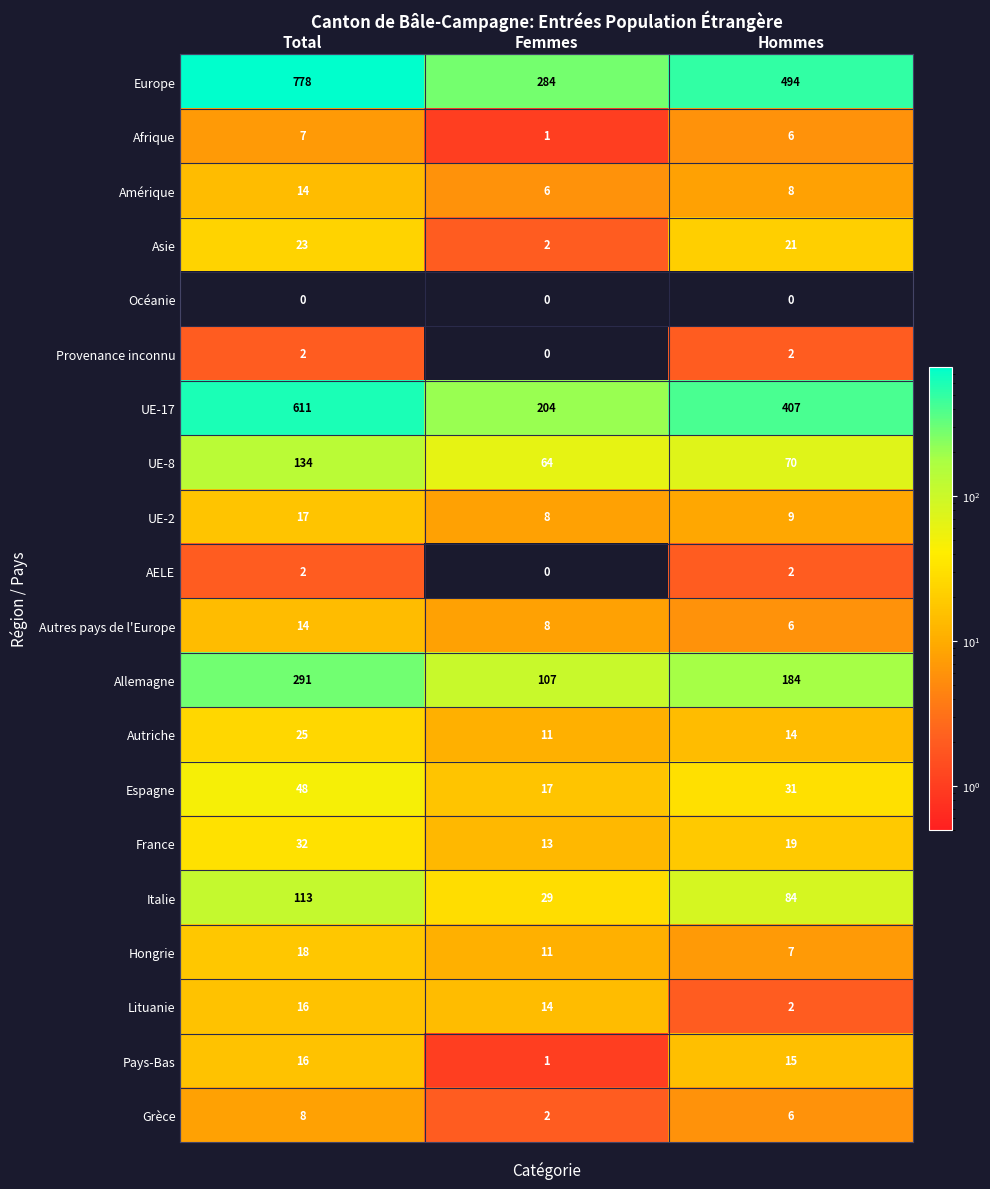

At which category does the chart reach its peak across all series?

Total